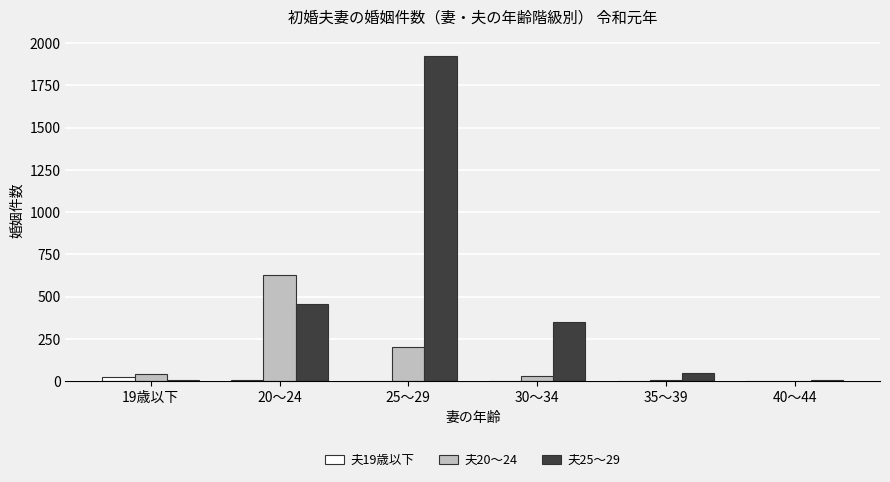

At which category is the sum across all series the highest?

25～29